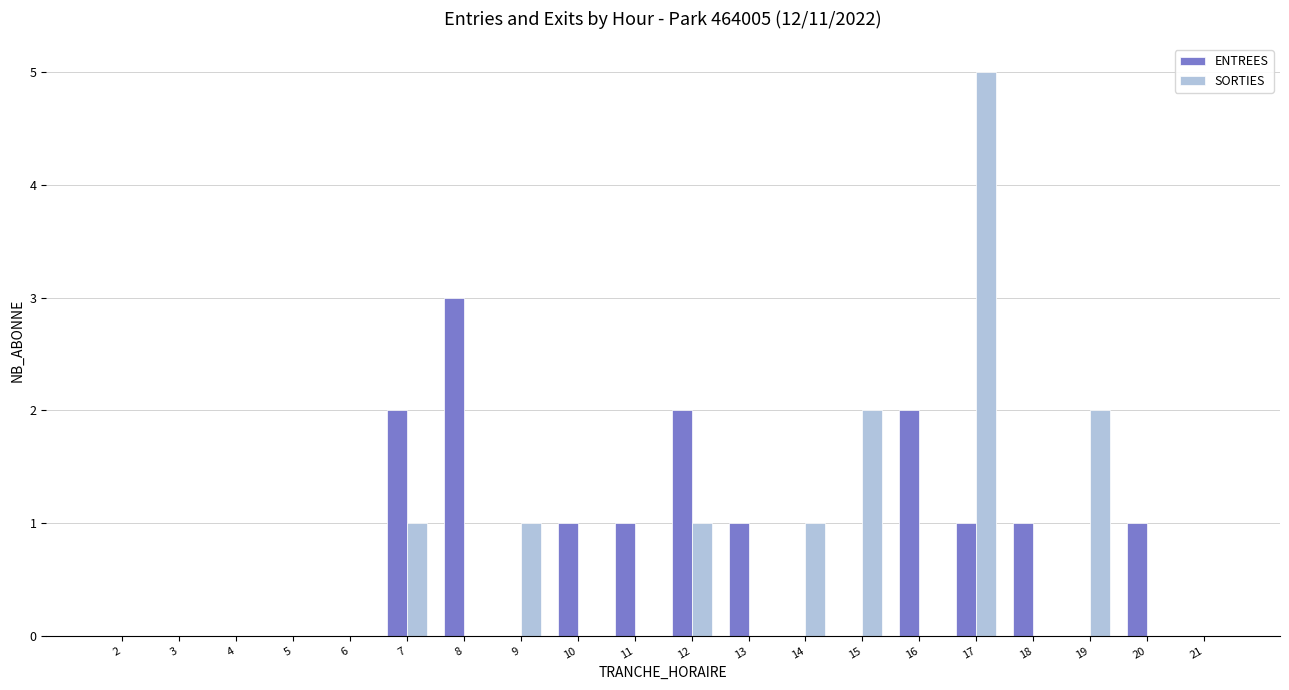

Count the number of categories in the chart.

20